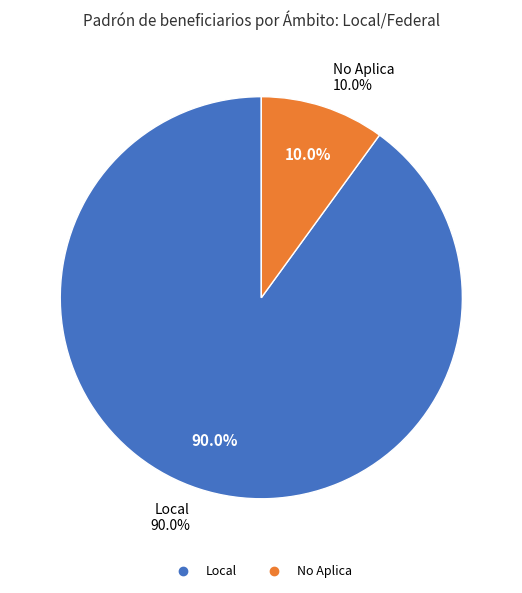

Does No Aplica represent more than half of the total?

No